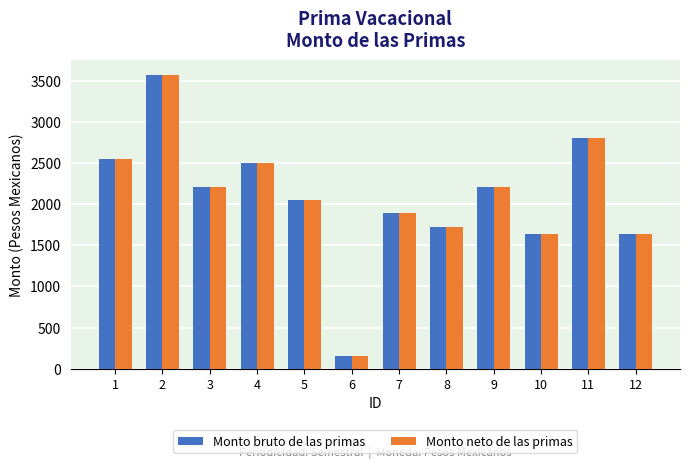

Count the number of categories in the chart.

12